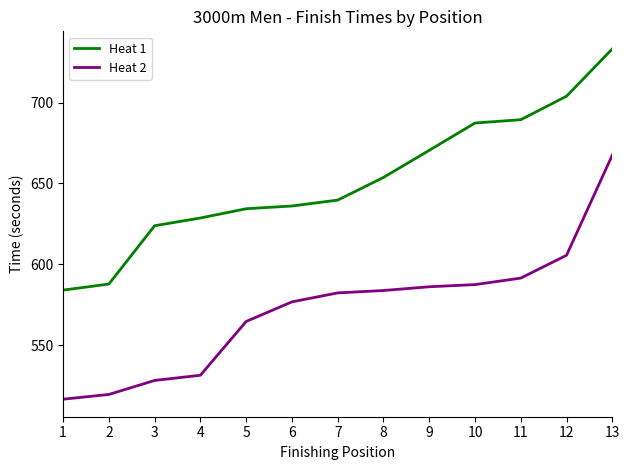

Which series changed the most between 8 and 9?

Heat 1